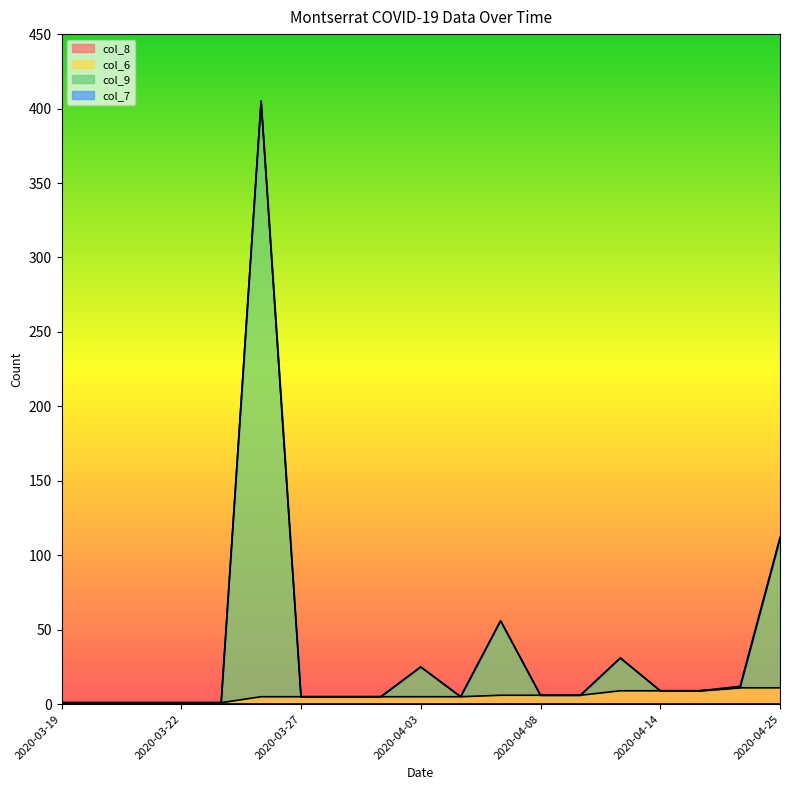

At which label is col_6 closest to 6?

2020-04-07